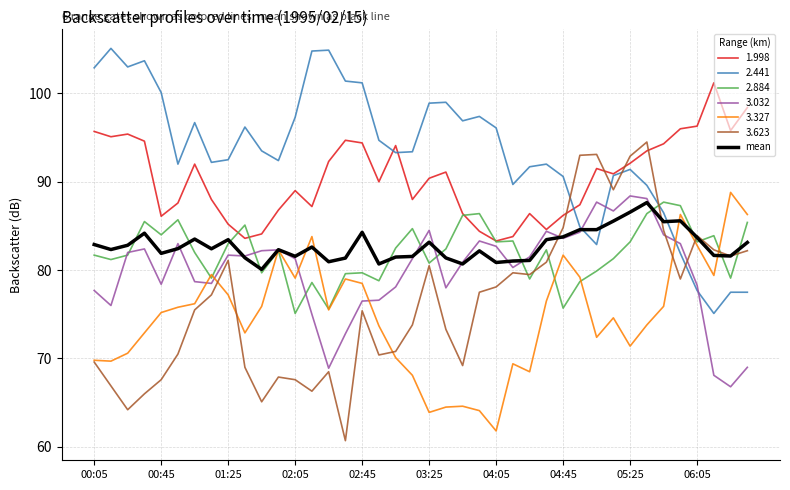

How many intersections are there between 3.623 and 2.441?

5